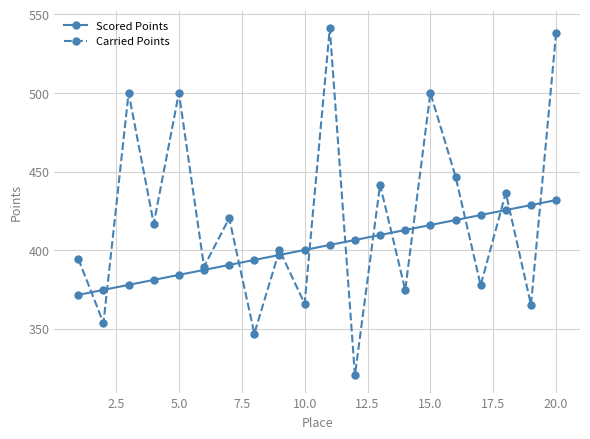

What is the maximum value for Scored Points?

431.8